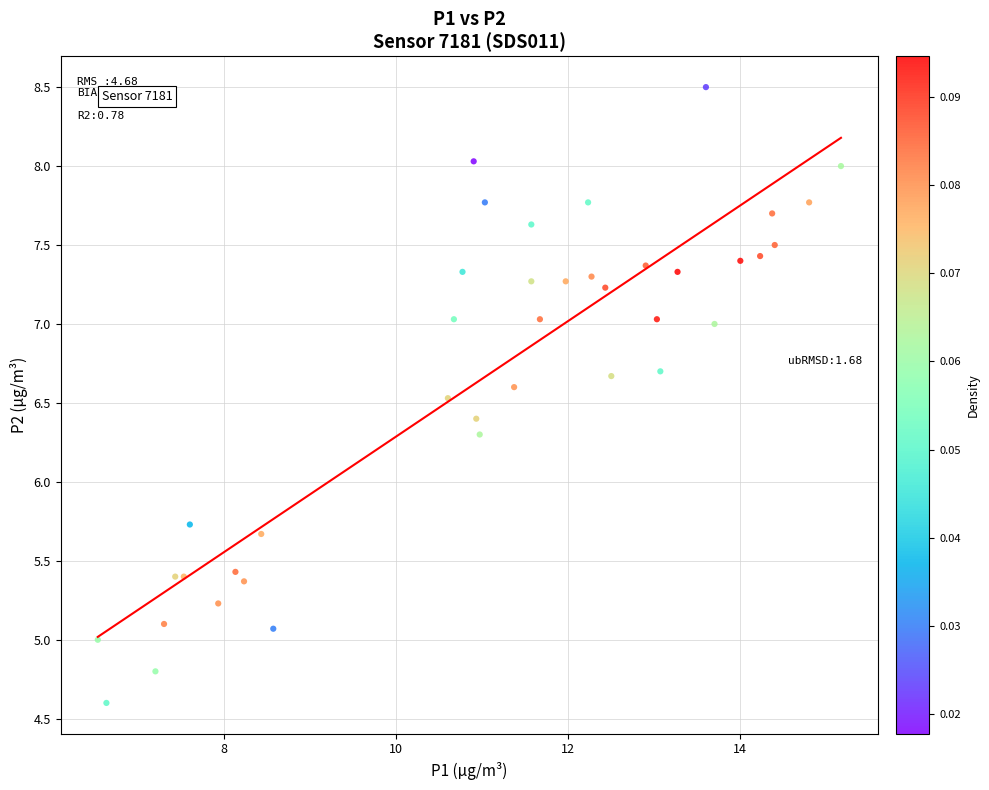

What is the range of Y values (max minus min)?

3.9